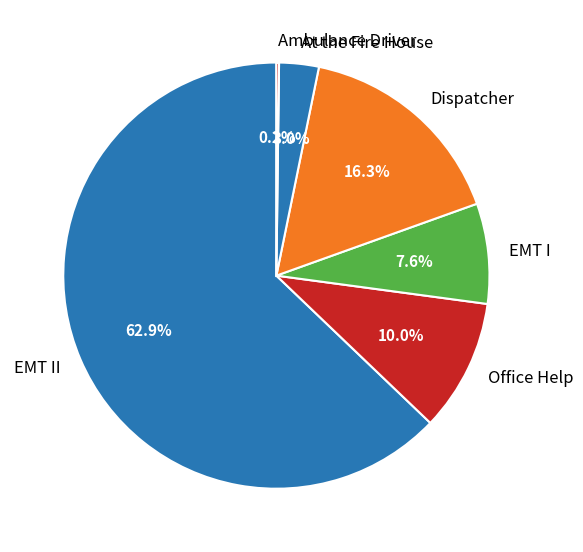

To the nearest percent, what is the difference between the largest and smallest slice percentages?

63%